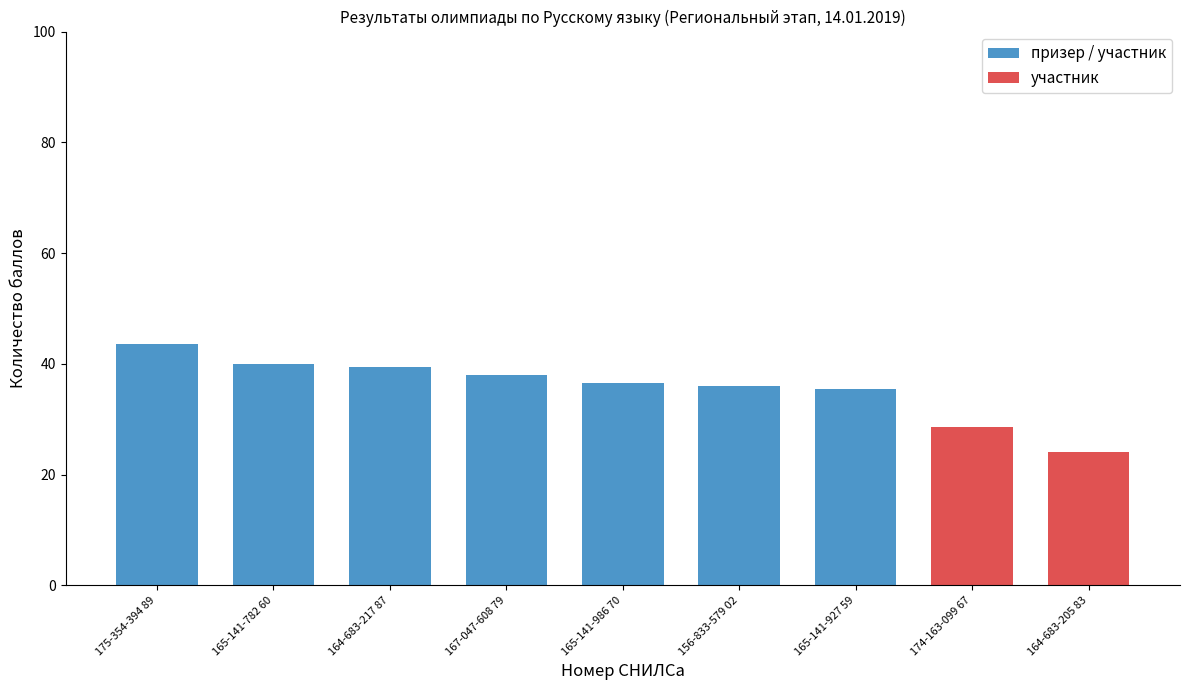

Which has a higher value, 167-047-608 79 or 174-163-099 67?

167-047-608 79